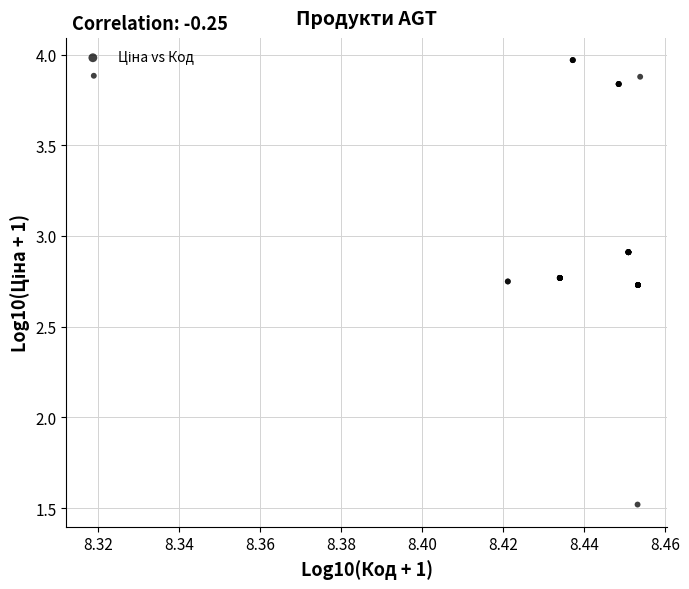

What Y value in the scatter plot is closest to 2?

1.5